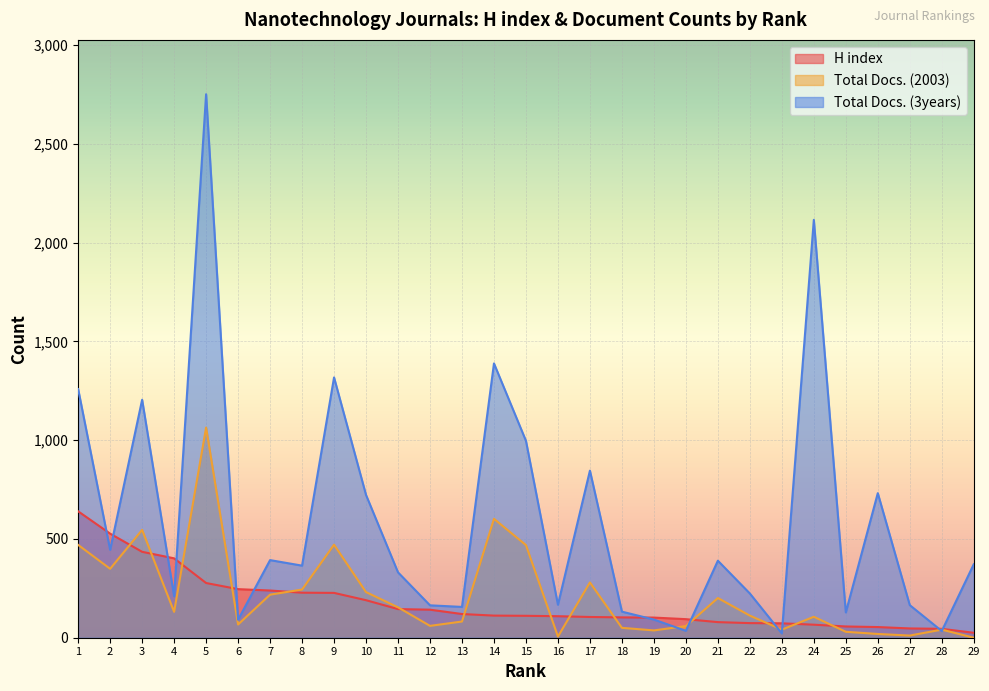

Reading left to right, extract all data points from this chart.

H index: 640	527	435	402	277	246	239	228	227	190	145	142	120	112	111	109	105	103	102	94	79	74	73	66	57	54	47	45	25
Total Docs. (2003): 470	349	546	131	1064	67	218	244	471	231	154	60	82	602	469	6	280	50	37	59	201	112	41	106	30	19	11	41	0
Total Docs. (3years): 1259	445	1205	210	2752	91	393	365	1318	723	331	164	156	1389	997	167	846	132	92	35	390	224	22	2116	128	732	165	34	372